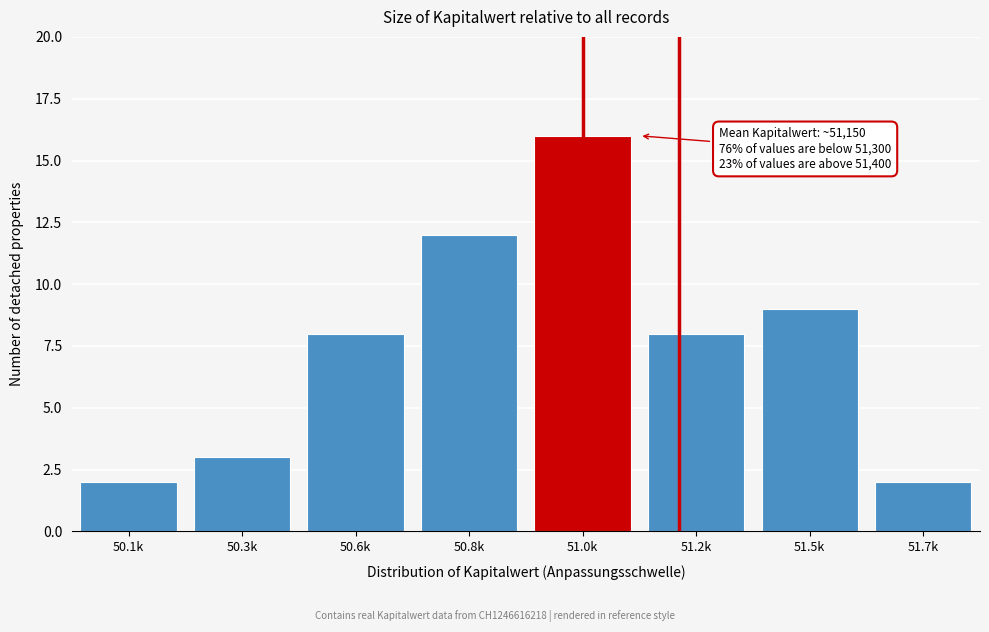

Reading right to left, list all the values displayed in this chart.

51.7k=2	51.5k=9	51.2k=8	51.0k=16	50.8k=12	50.6k=8	50.3k=3	50.1k=2